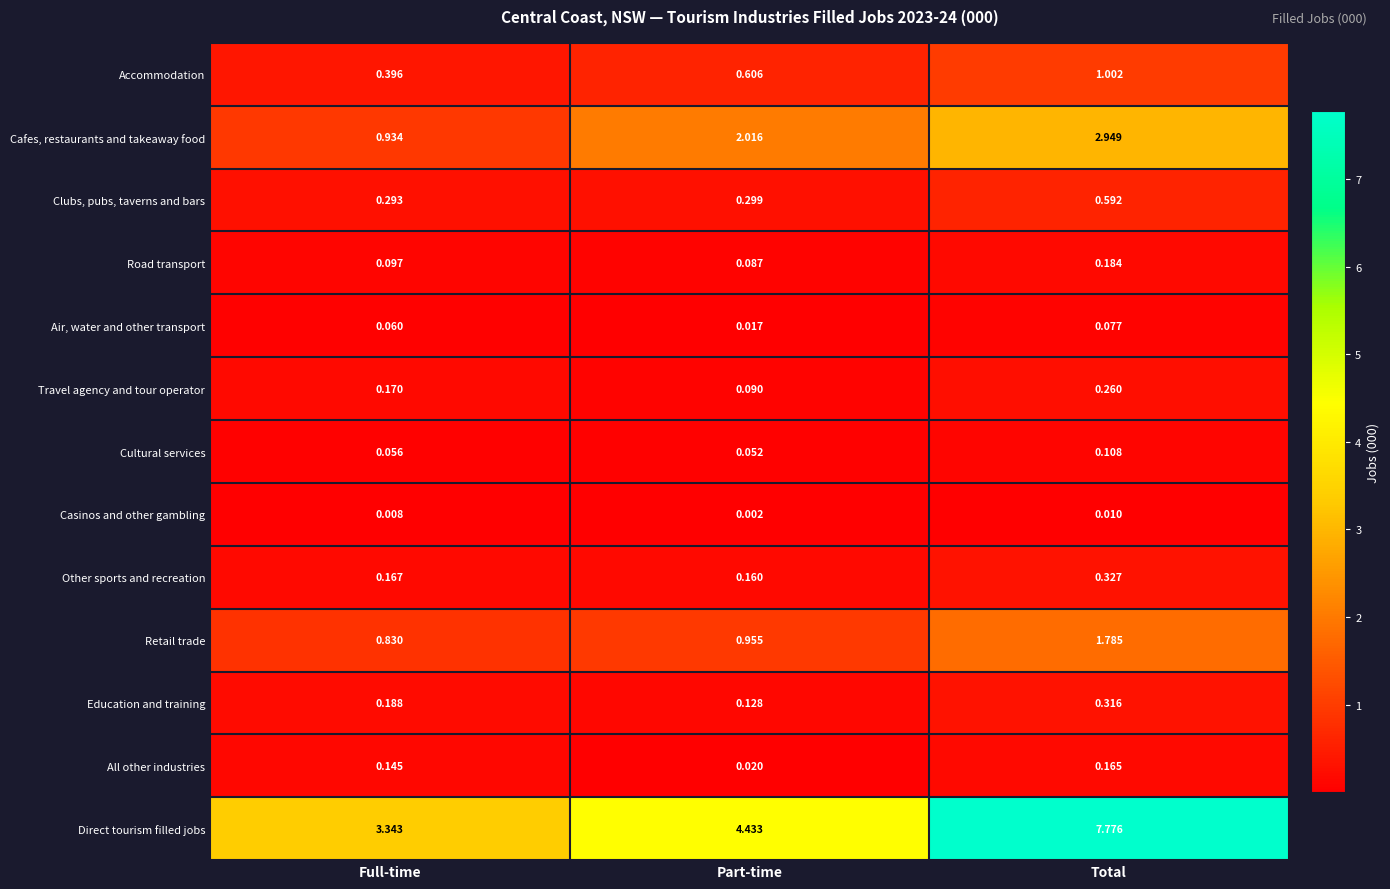

Which series changed the most between Full-time and Total?

Direct tourism filled jobs